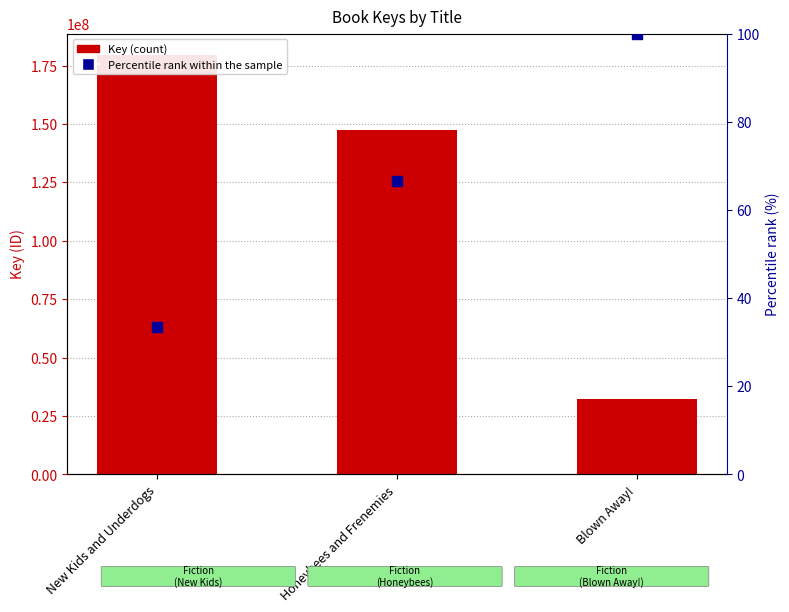

What are all the series names shown in the legend?

Key, Percentile rank within the sample